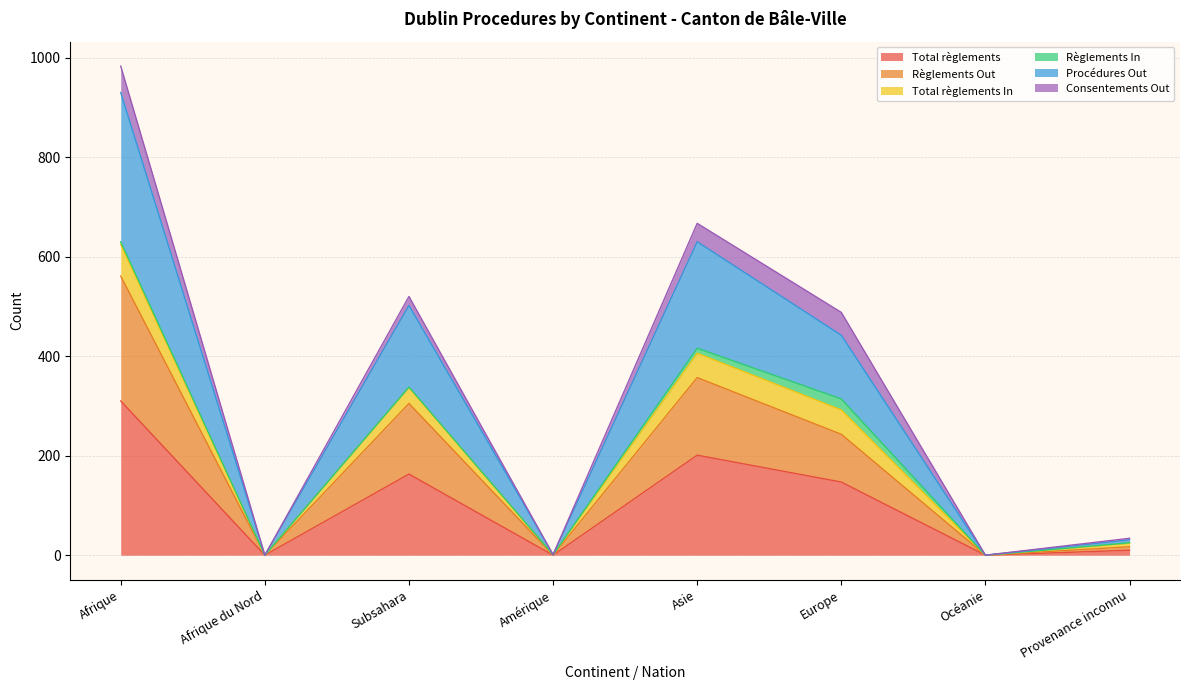

At which category does Procédures Out reach its first local valley?

Afrique du Nord